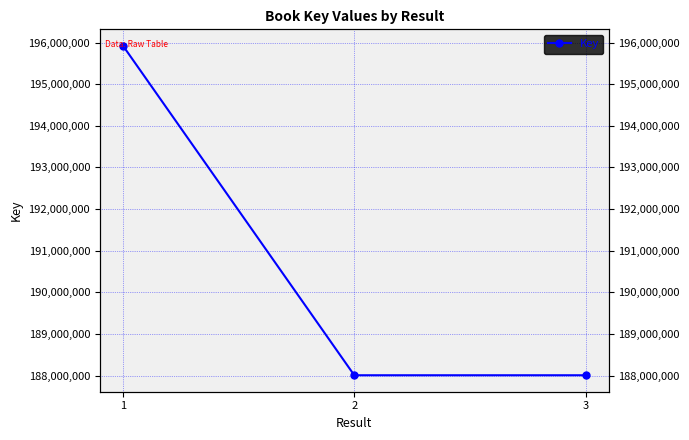

How many categories are shown in the chart?

3